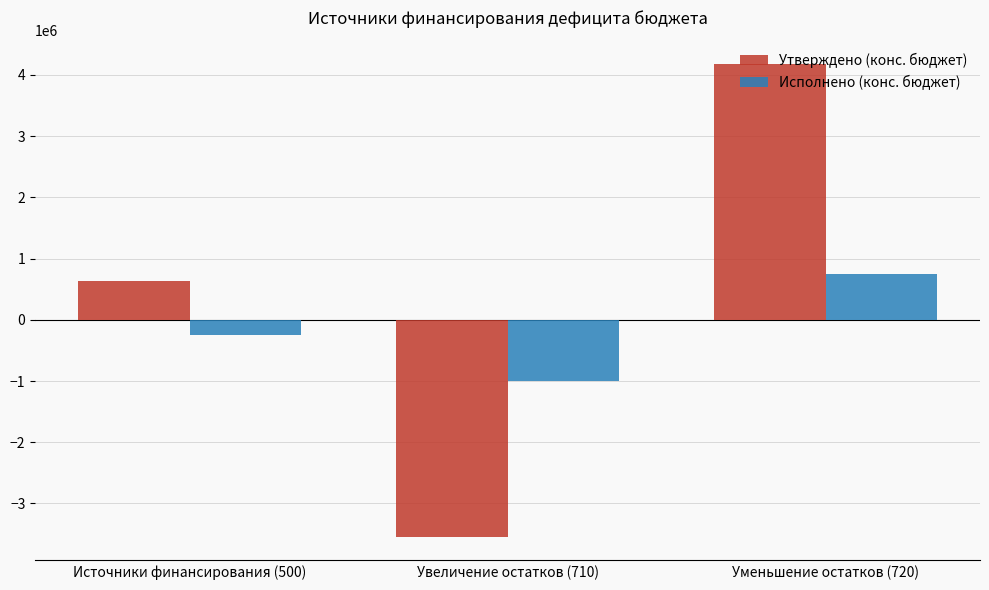

Are the bars grouped side by side (vs. stacked)?

Yes